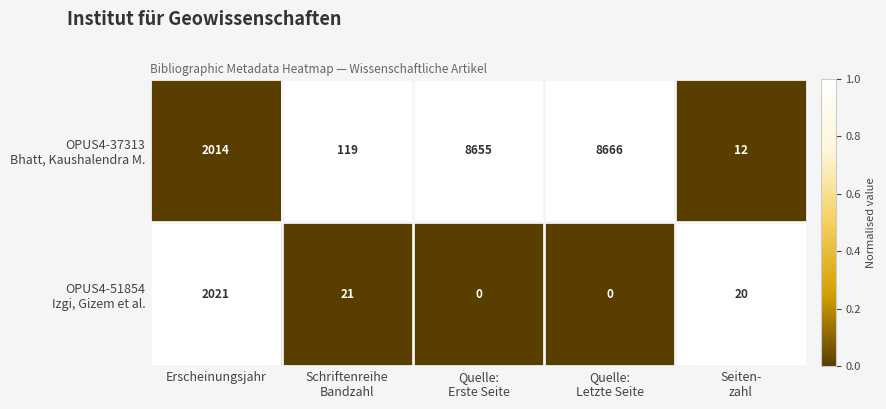

What is the maximum value shown in the chart?

8666